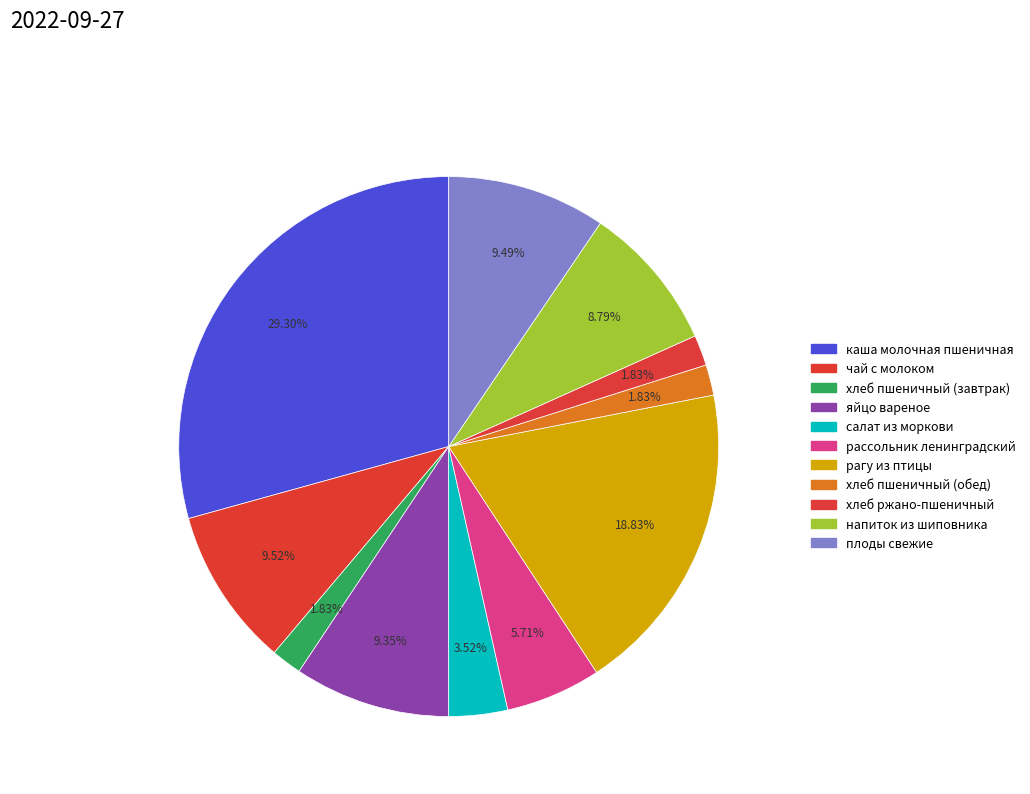

Count the number of slices in the pie.

11